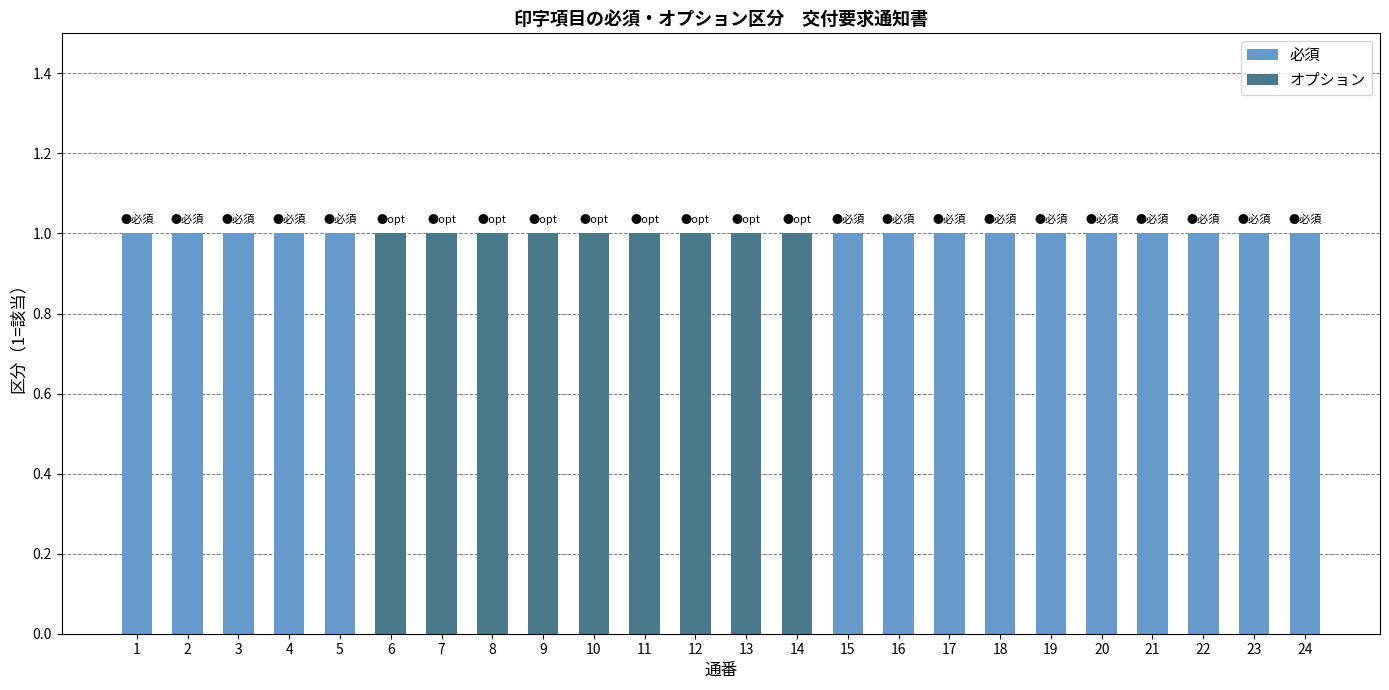

True or false: 必須 has a value of 1 at 15.

True